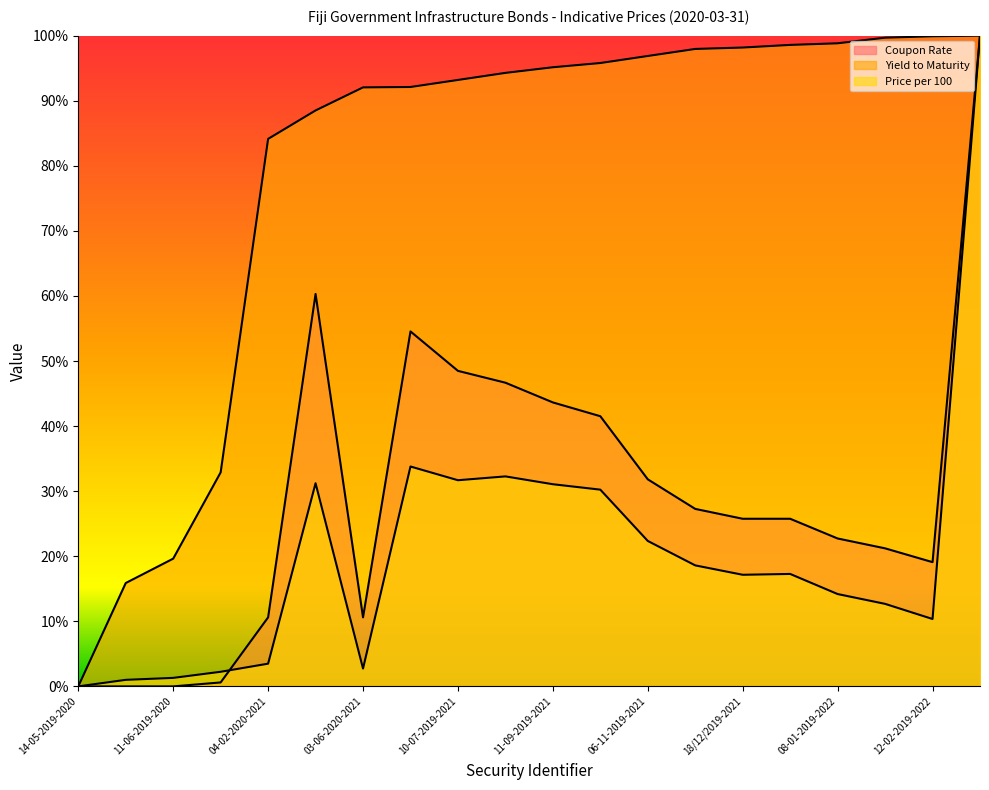

Does the chart display data point markers on the line(s)?

No